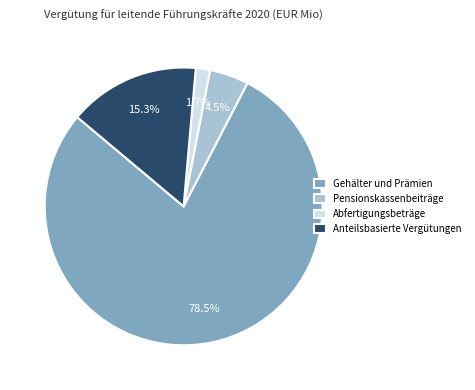

To the nearest percent, what percentage of the pie is Abfertigungsbeträge?

2%